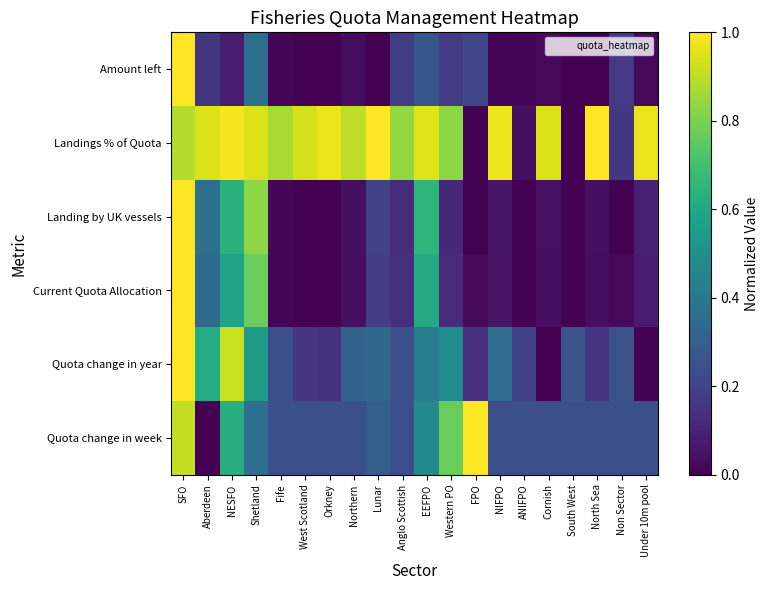

Which has a higher value, Aberdeen or FPO?

FPO